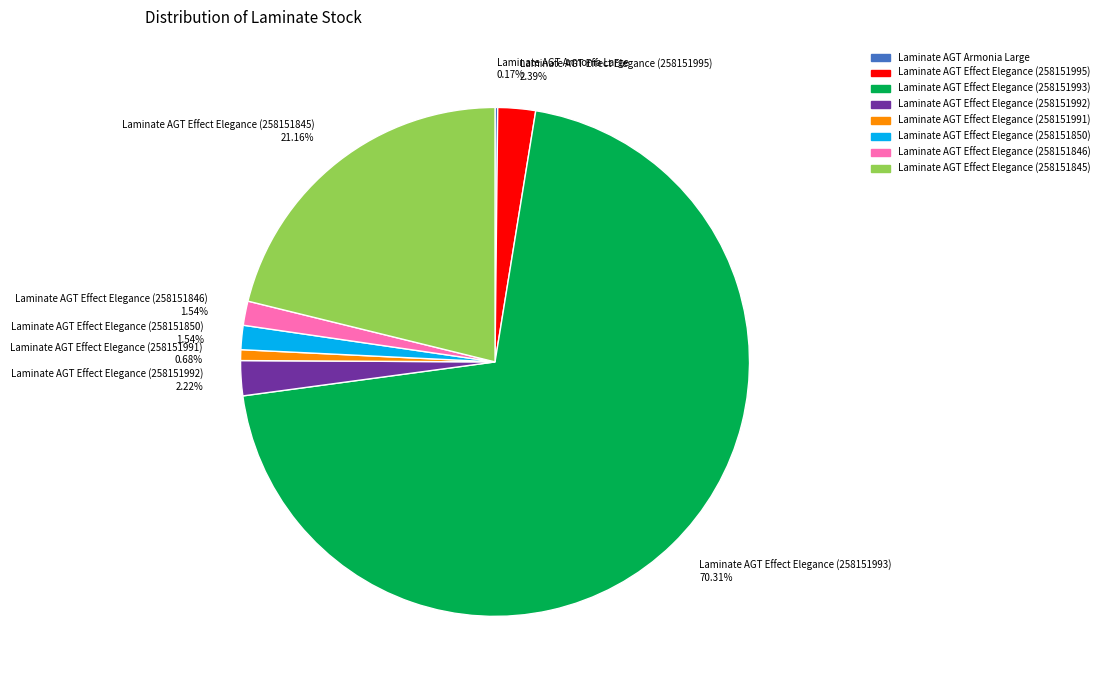

Does Laminate AGT Effect Elegance (258151991) 0.68% account for over 50% of the chart?

No